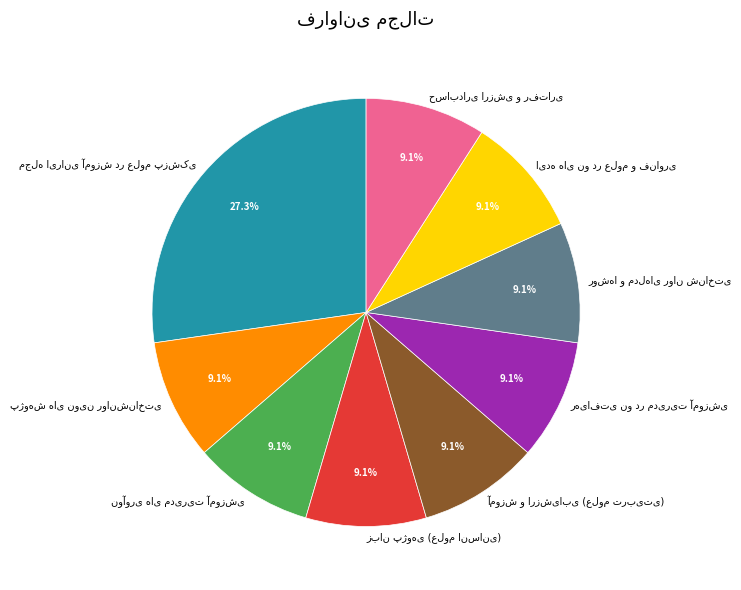

How many segments does this pie chart have?

9